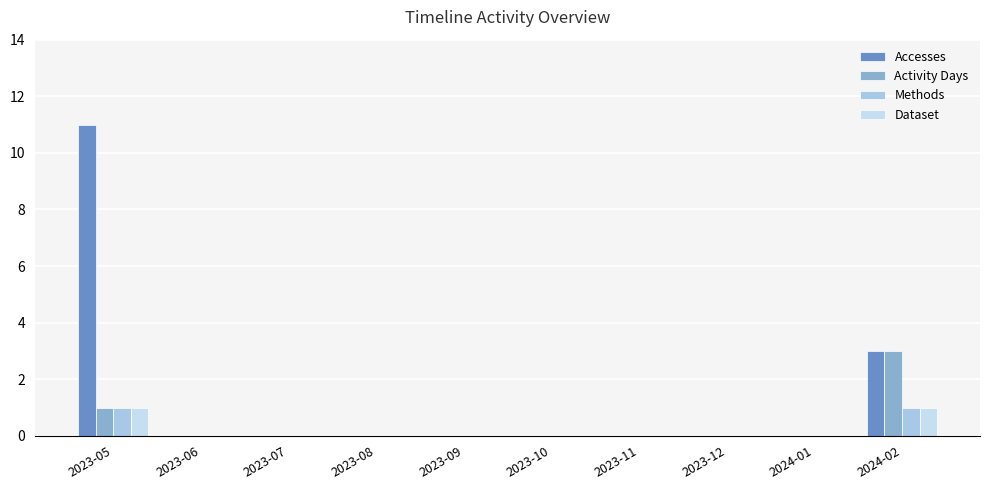

Rank the series at 2023-11 from lowest to highest value.

Accesses, Activity Days, Methods, Dataset